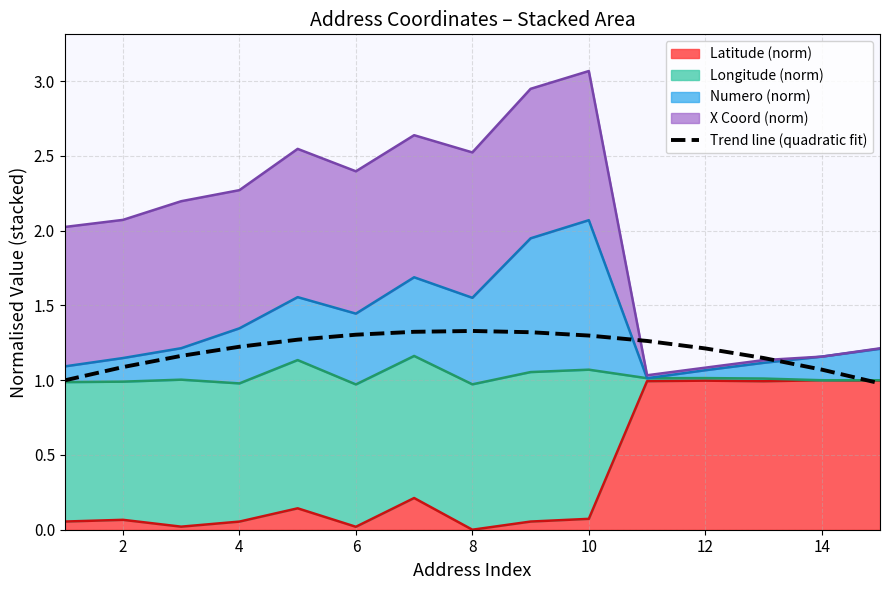

How many lines are shown in the chart?

1